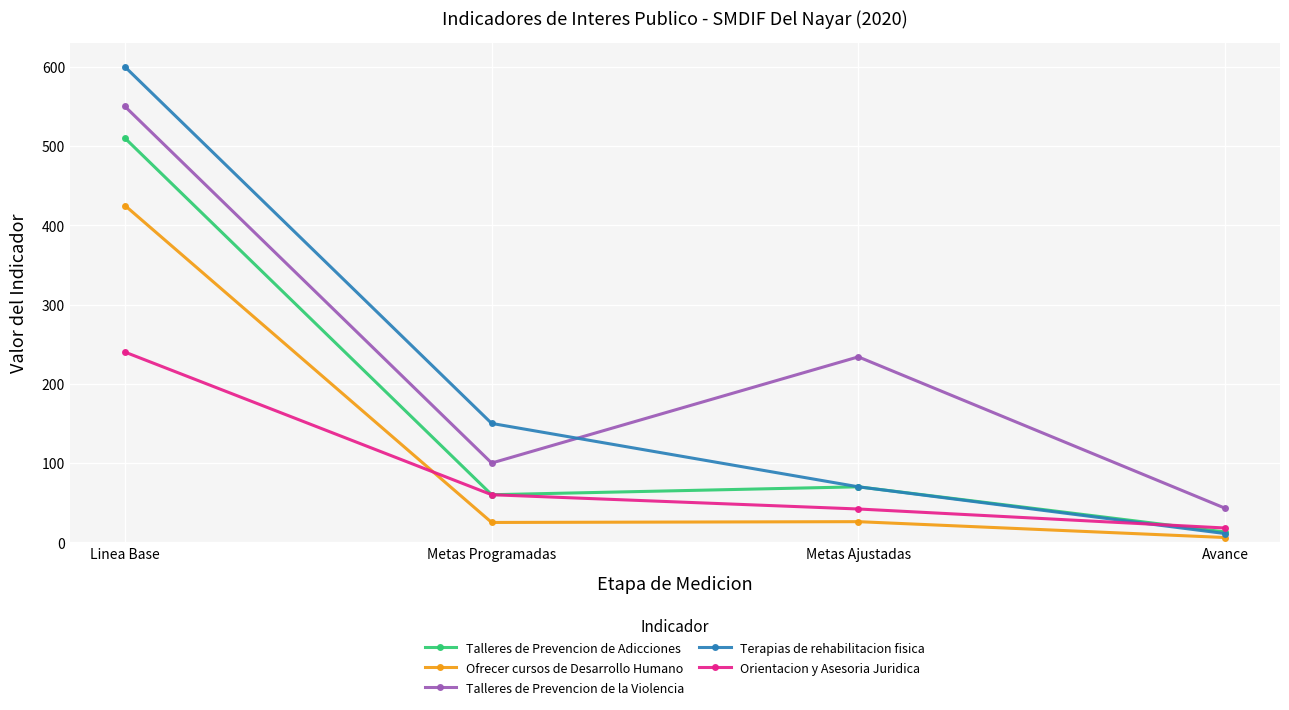

What is the maximum value shown in the chart?

600